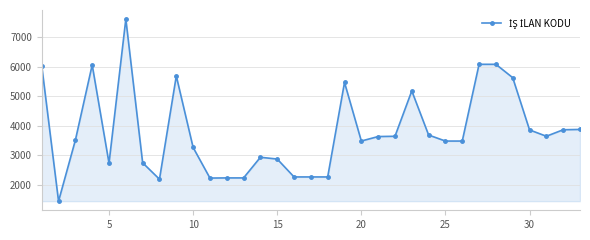

True or false: the data has more than 2 interior local peaks.

True